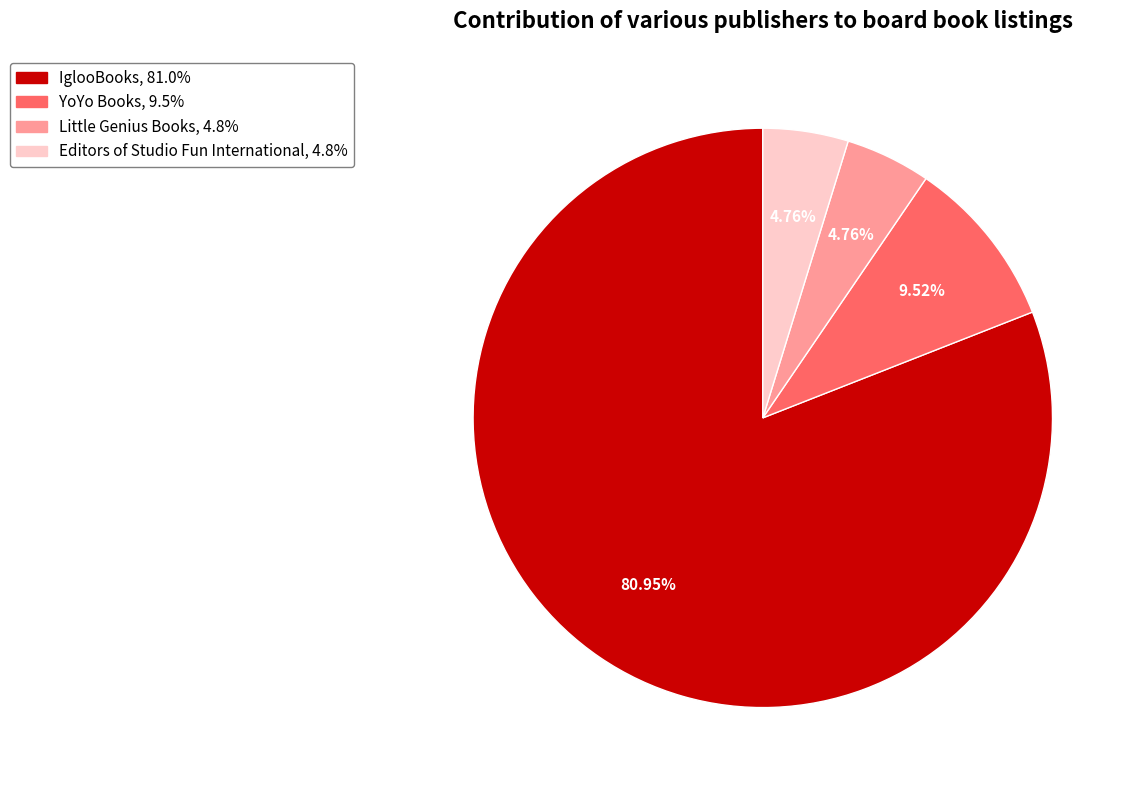

Does any single category account for the majority?

Yes